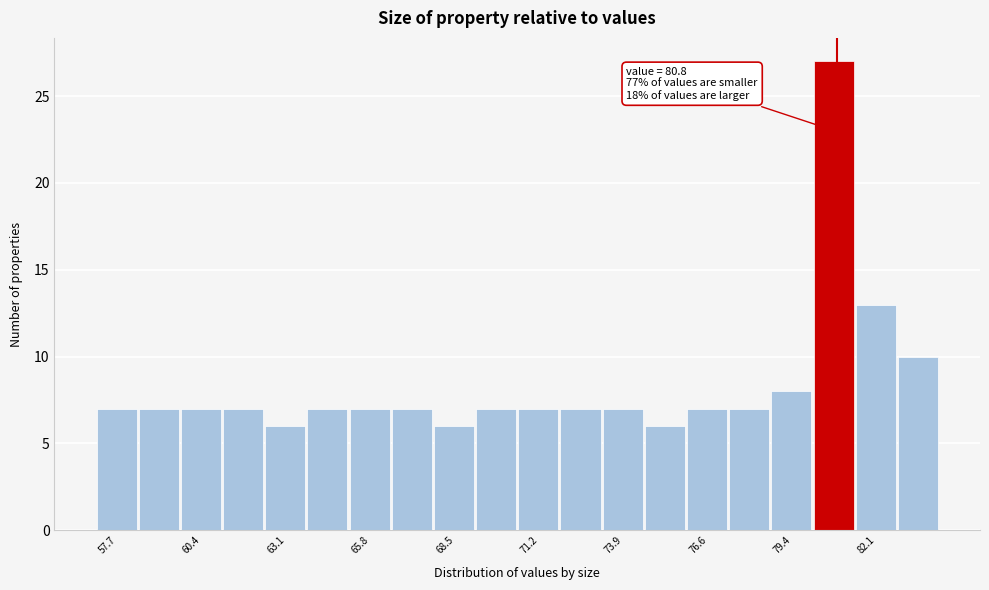

Read against the x-axis, roughly where is the centre of the tallest bar?

80.5